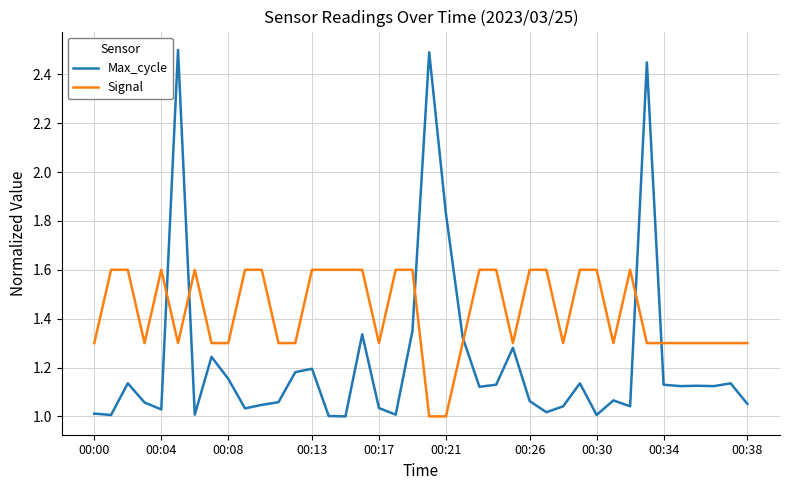

What is the difference between the maximum and minimum values in the Signal series?

0.6